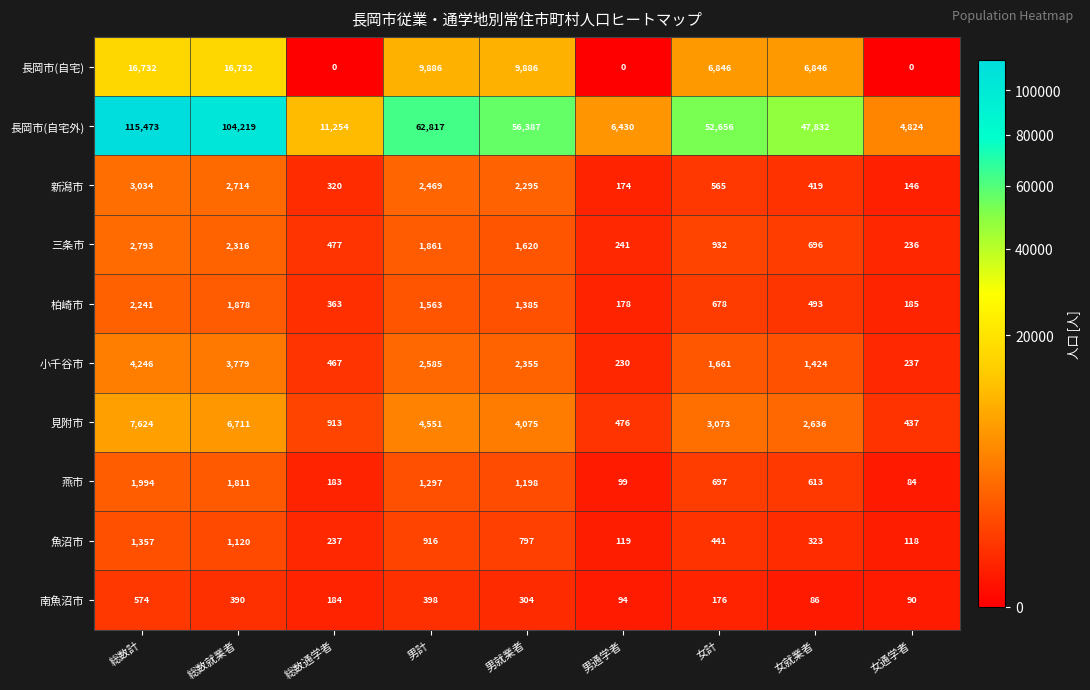

Is it true that 小千谷市 equals 3779 at 総数就業者?

True